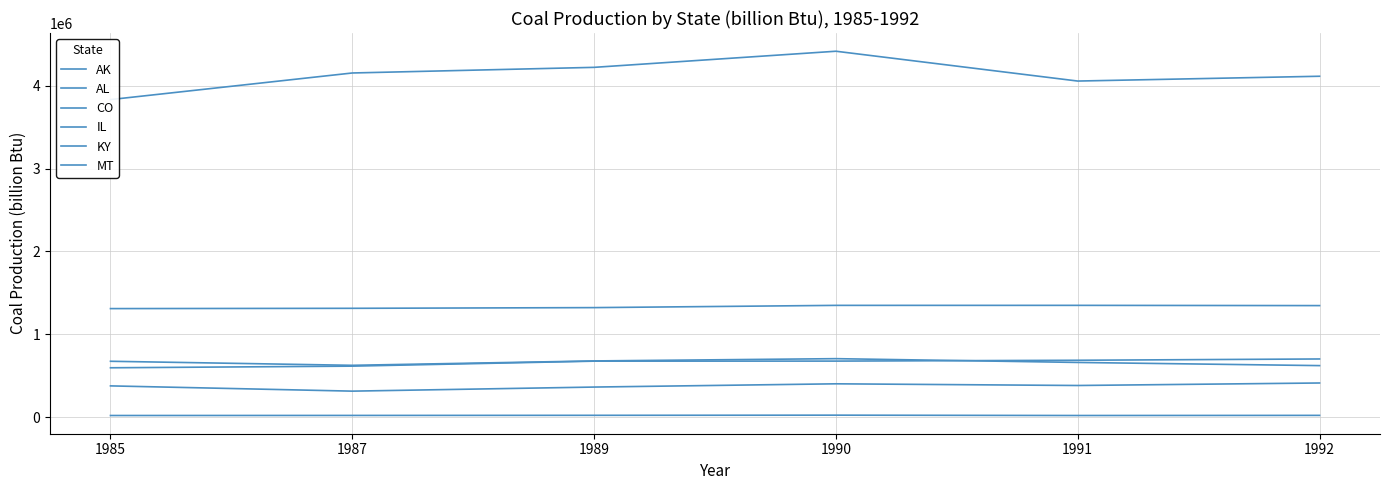

What is the sum of all CO values?

2264101